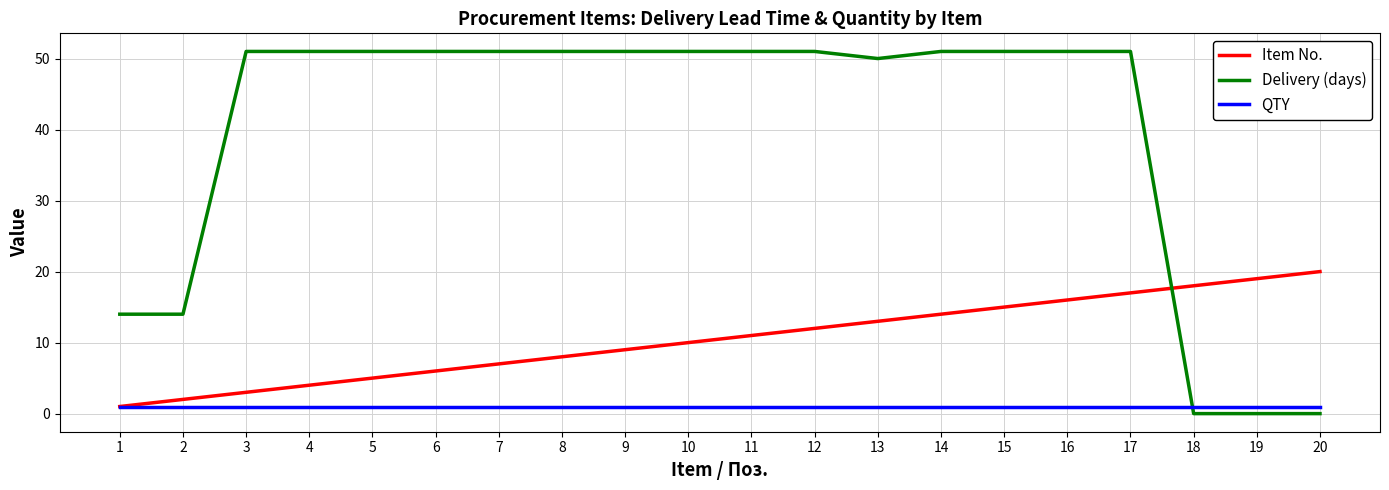

What is the total value across all series at 9?

61